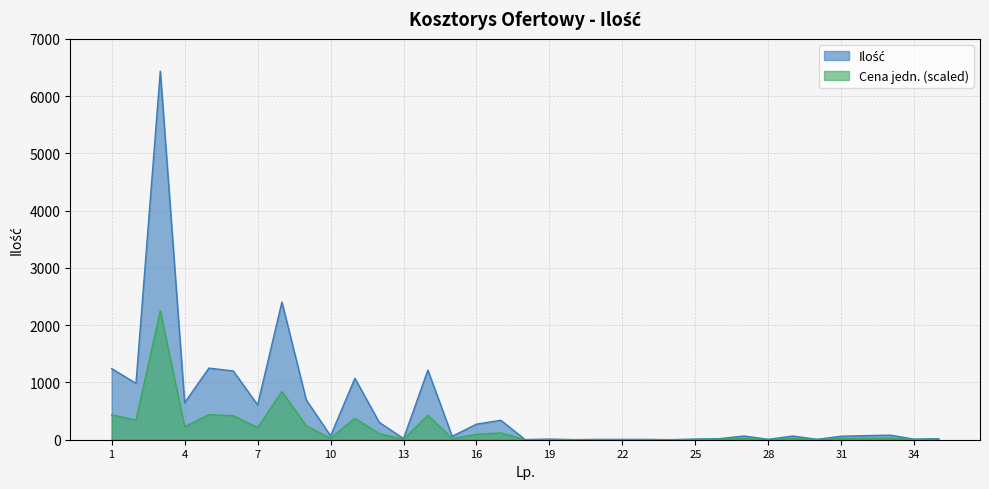

True or false: the data has more than 0 interior local peaks.

True